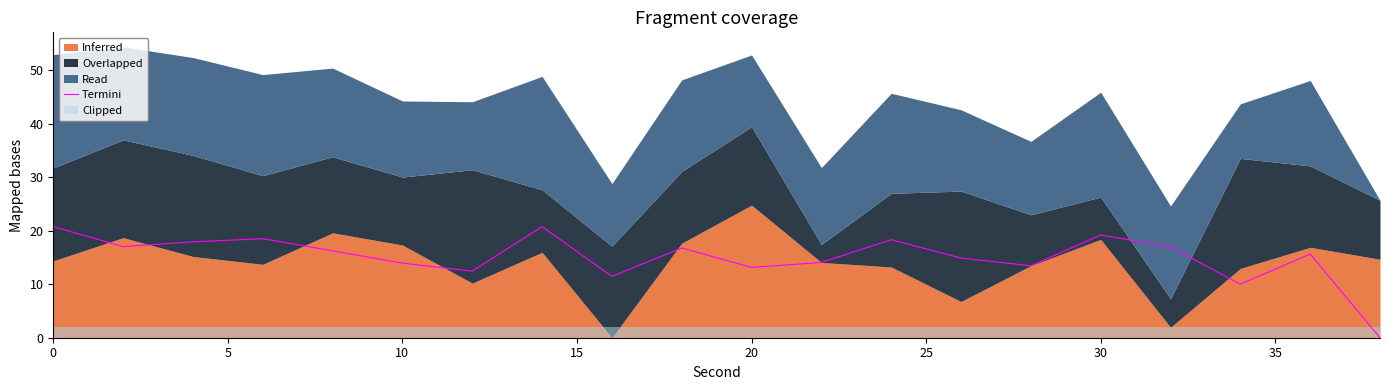

What is the maximum value for Termini?

20.8